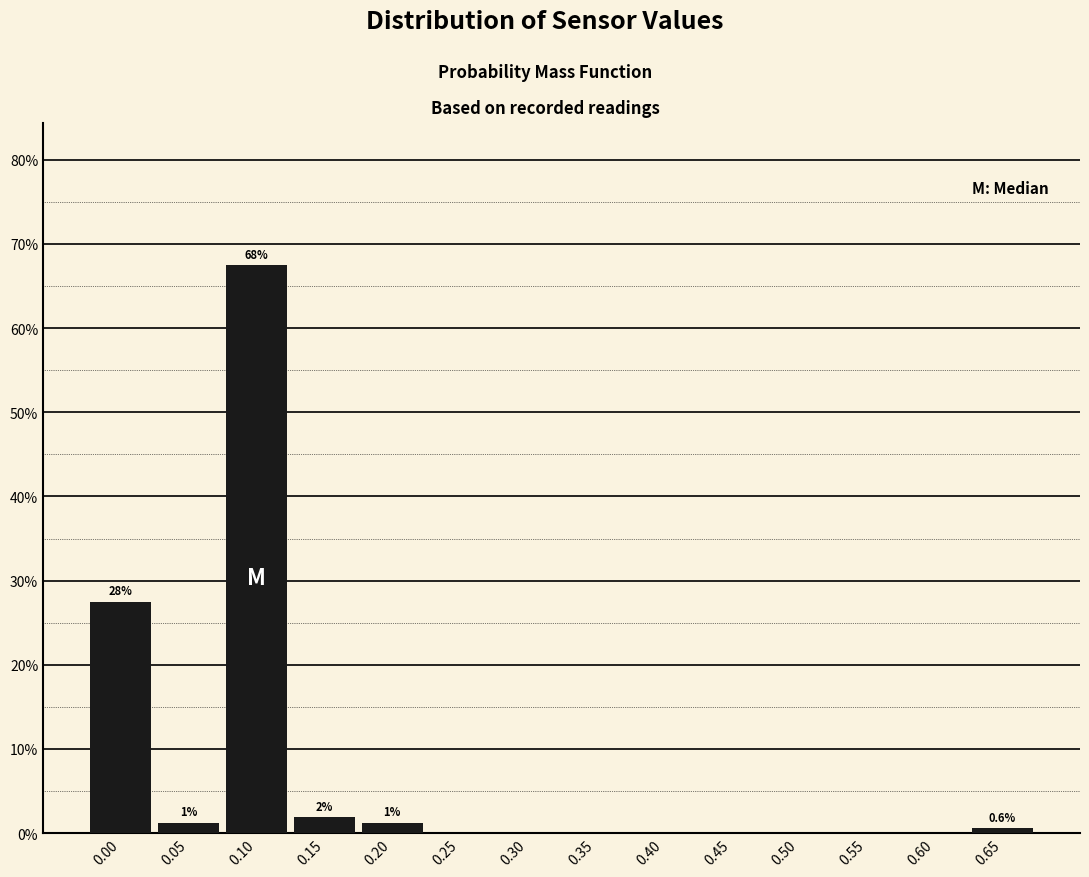

Over which range of the x-axis is the bar tallest?

0.075 to 0.125